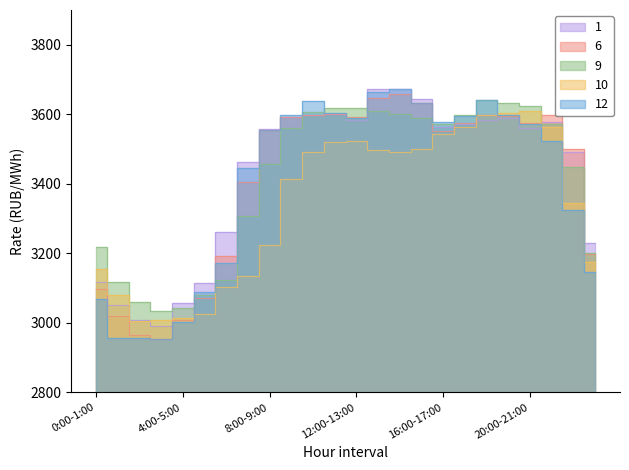

True or false: 9 has a value of 3633.4 at 19:00-20:00.

True